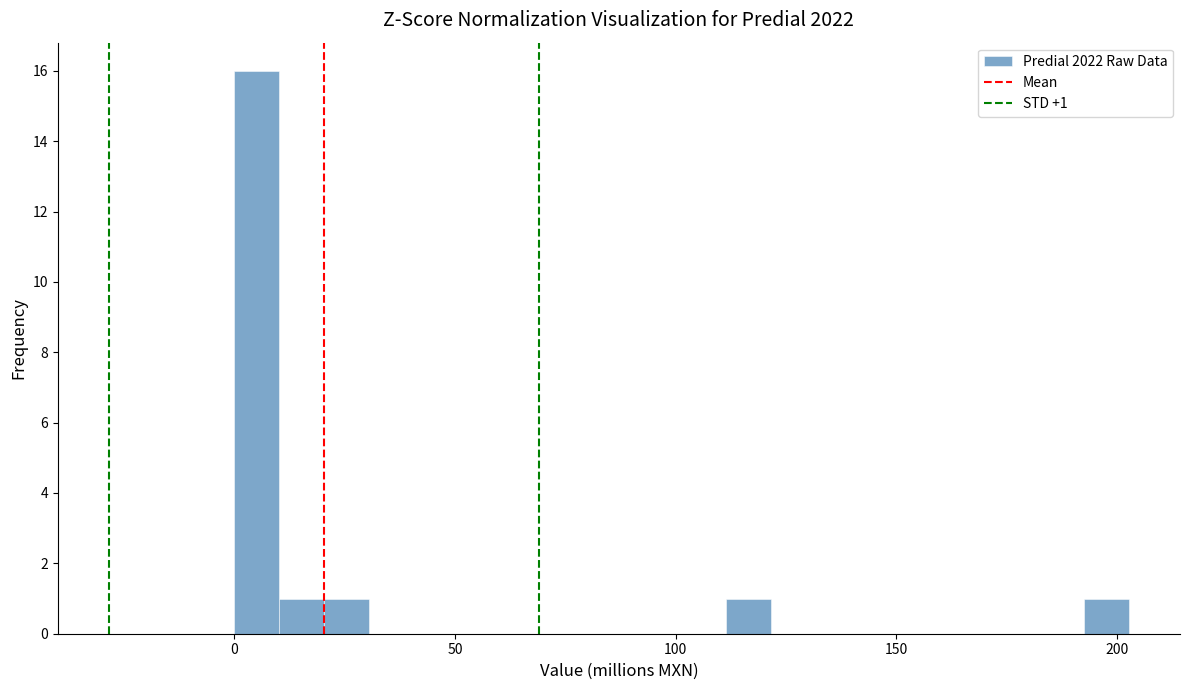

Around what value on the x-axis is the tallest bar? Give the approximate position of its centre, as read against the axis.

5